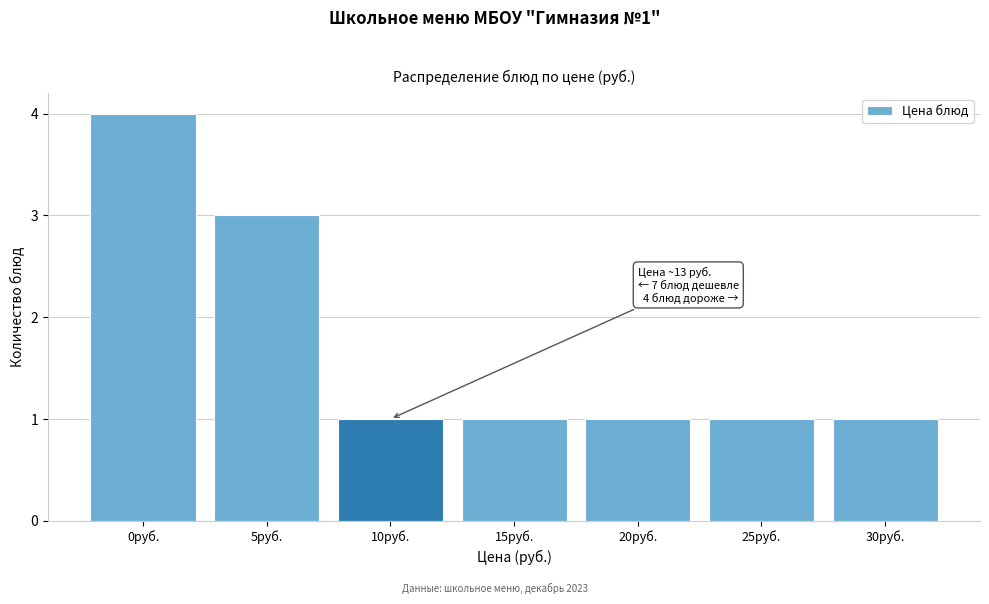

Reading left to right, list all the values displayed in this chart.

0руб.=4	5руб.=3	10руб.=1	15руб.=1	20руб.=1	25руб.=1	30руб.=1